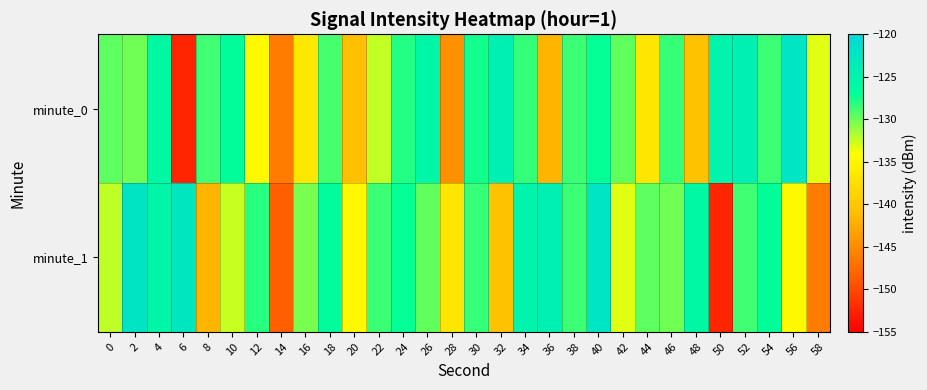

What is the maximum value shown in the chart?

-122.2